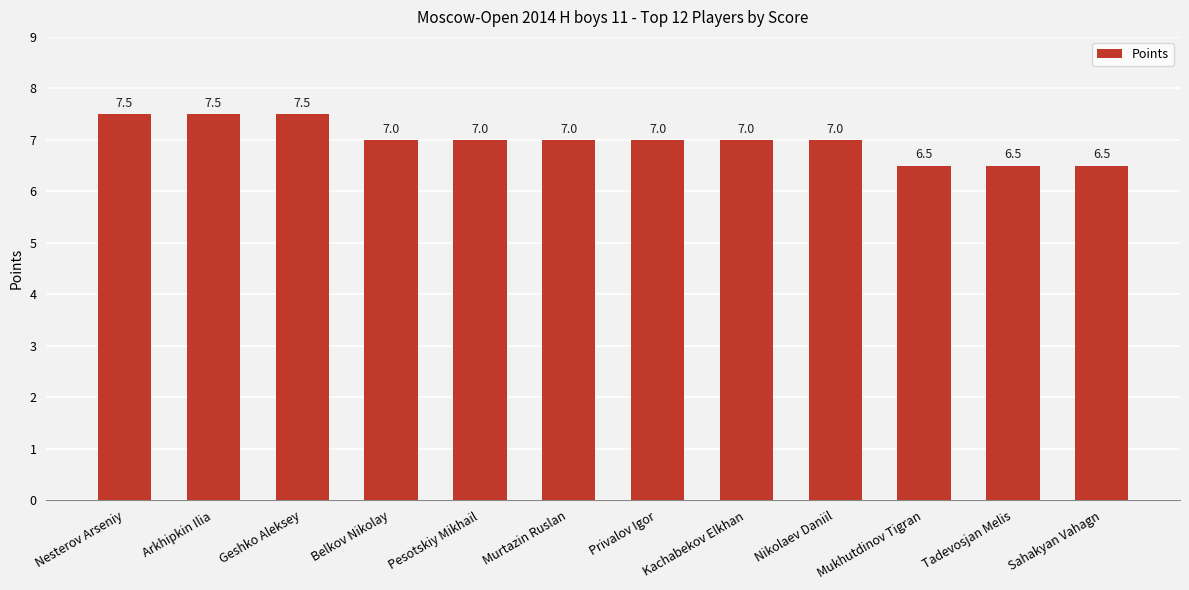

What is the label of the 1st bar from the left?

Nesterov Arseniy